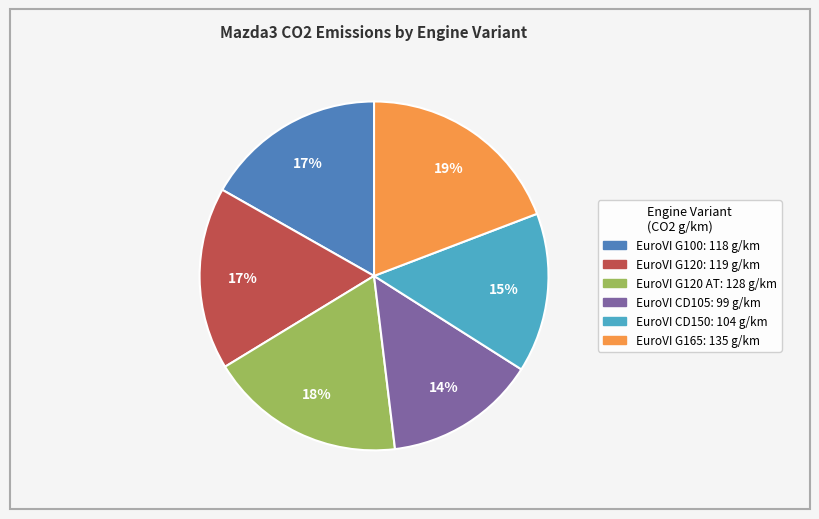

To the nearest percent, what is the difference between the largest and smallest slice percentages?

5%